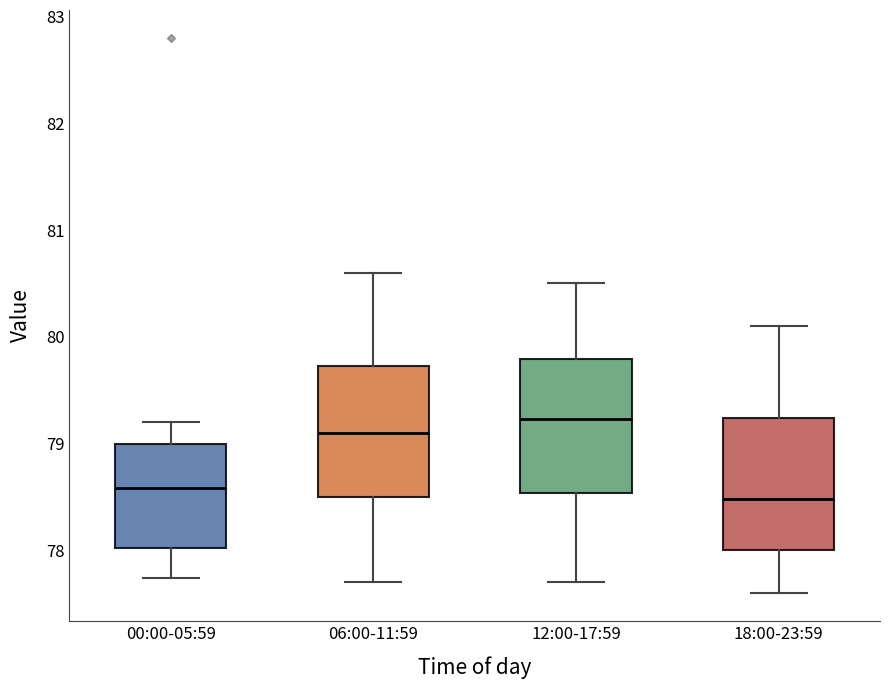

Reading left to right, transcribe this box plot: for each box, give where its median line is, the range the box spans, and where its two whiskers end, as read against the y-axis. The values are not printed on the chart, so give them approximately, as read against the axis.

00:00-05:59: median 78.6, box 78.0 to 79.0, whiskers 77.7 to 79.2
06:00-11:59: median 79.1, box 78.5 to 79.7, whiskers 77.7 to 80.6
12:00-17:59: median 79.2, box 78.5 to 79.8, whiskers 77.7 to 80.5
18:00-23:59: median 78.5, box 78.0 to 79.2, whiskers 77.6 to 80.1